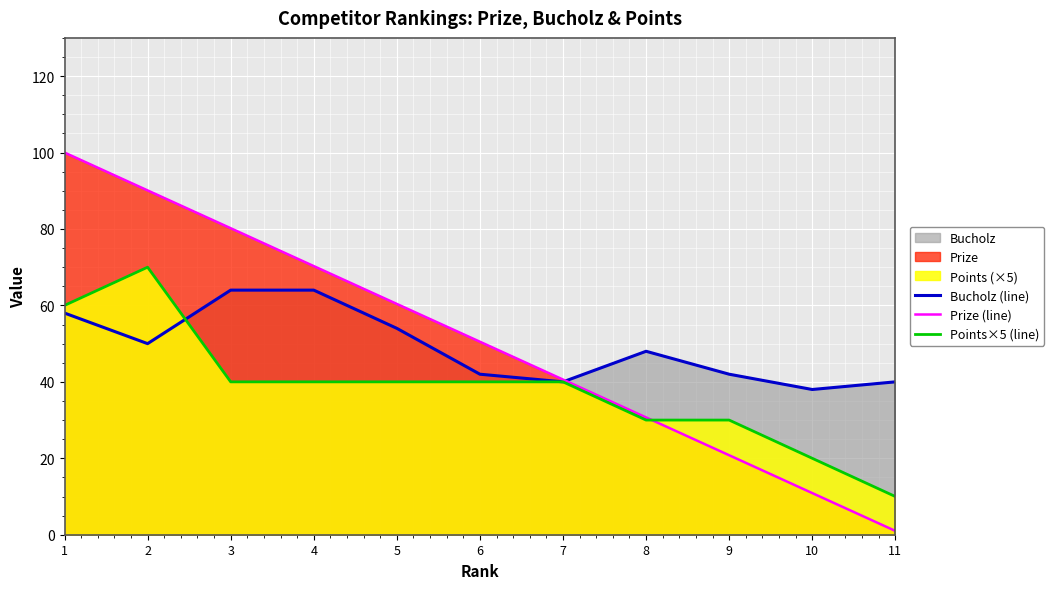

At which label does Prize (line) first exceed 50?

1